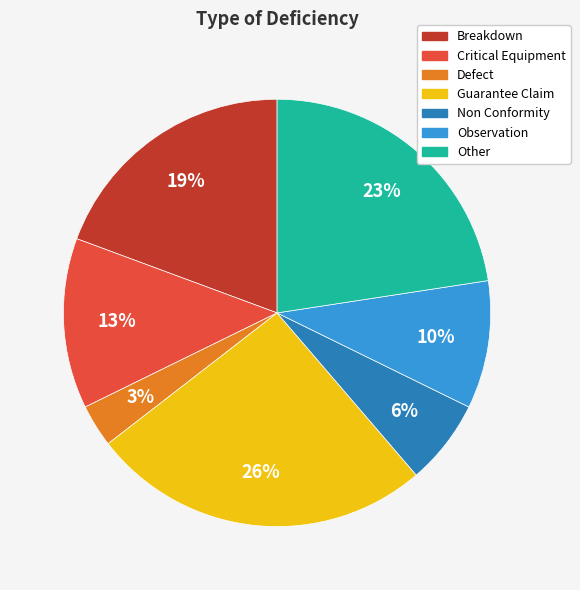

How many segments does this pie chart have?

7